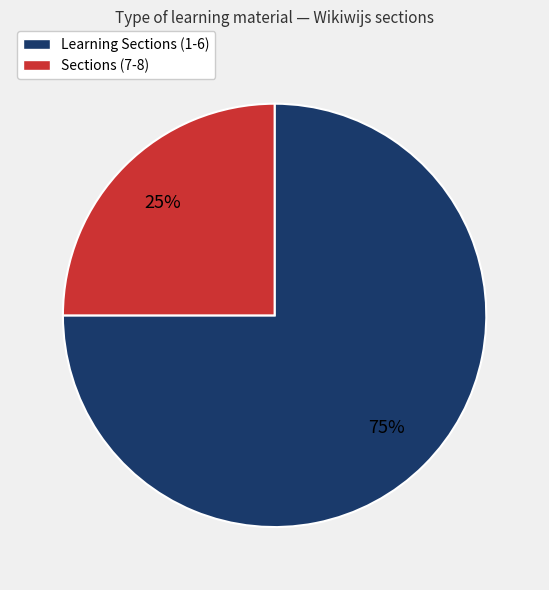

To the nearest percent, what is the average slice percentage?

50%